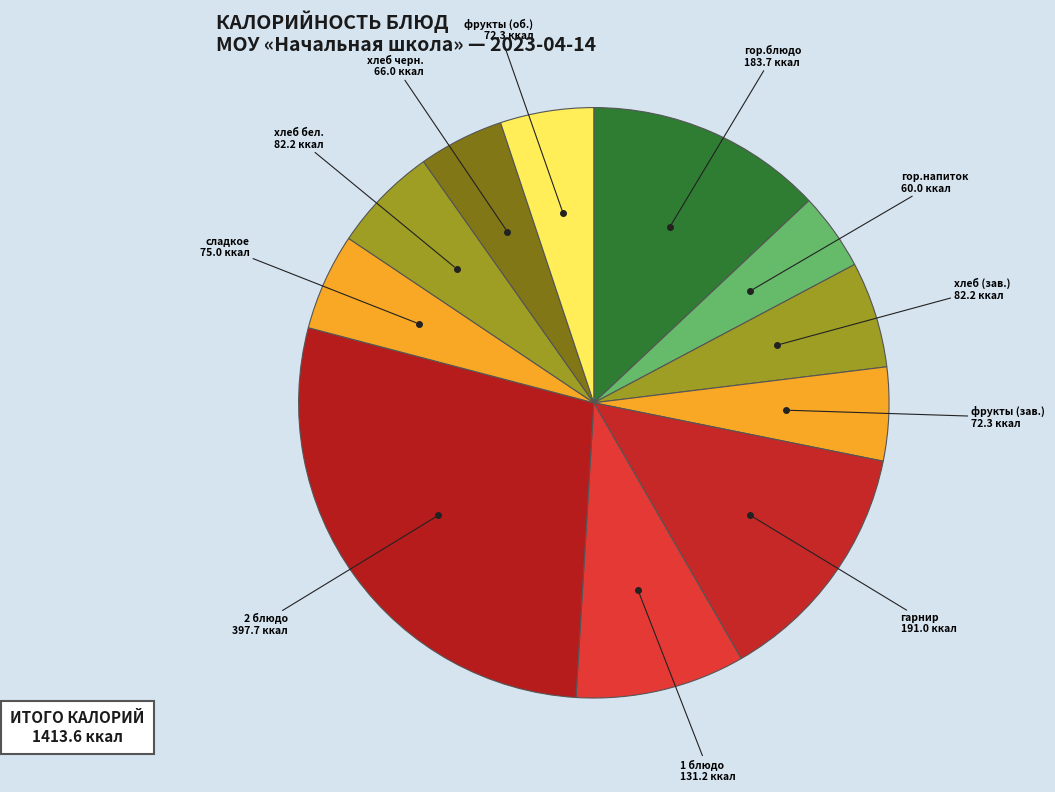

To the nearest percent, what is the difference between the largest and smallest slice percentages?

24%